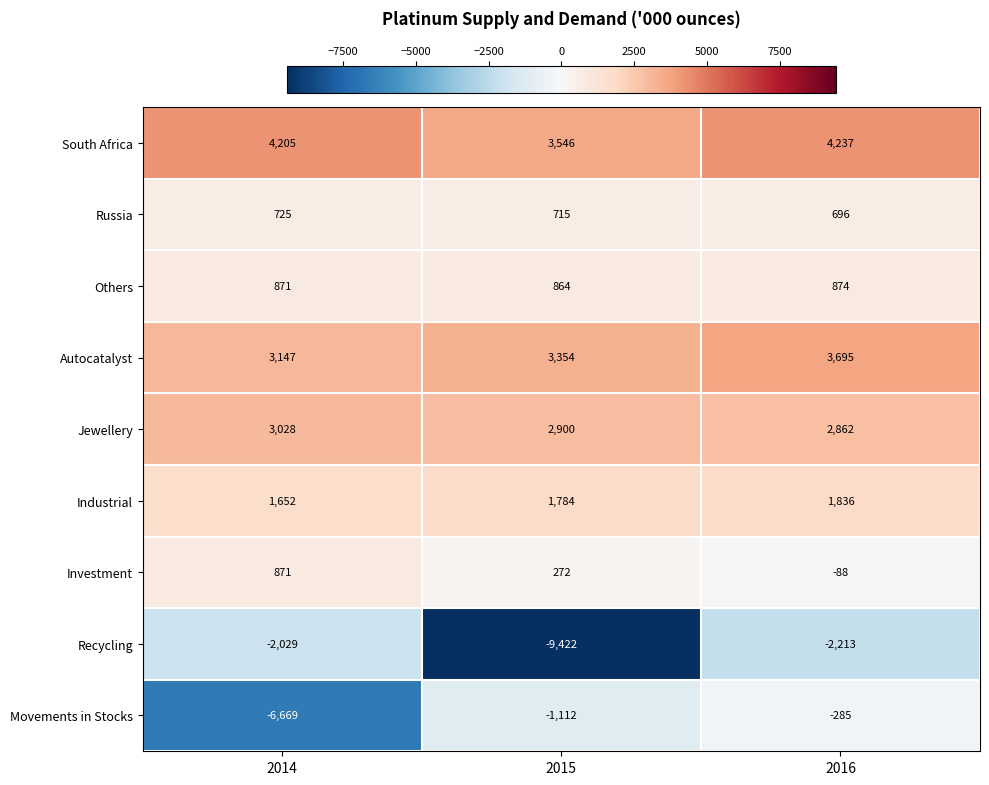

Rank the series by their maximum value, from lowest to highest.

Recycling, Movements in Stocks, Russia, Investment, Others, Industrial, Jewellery, Autocatalyst, South Africa